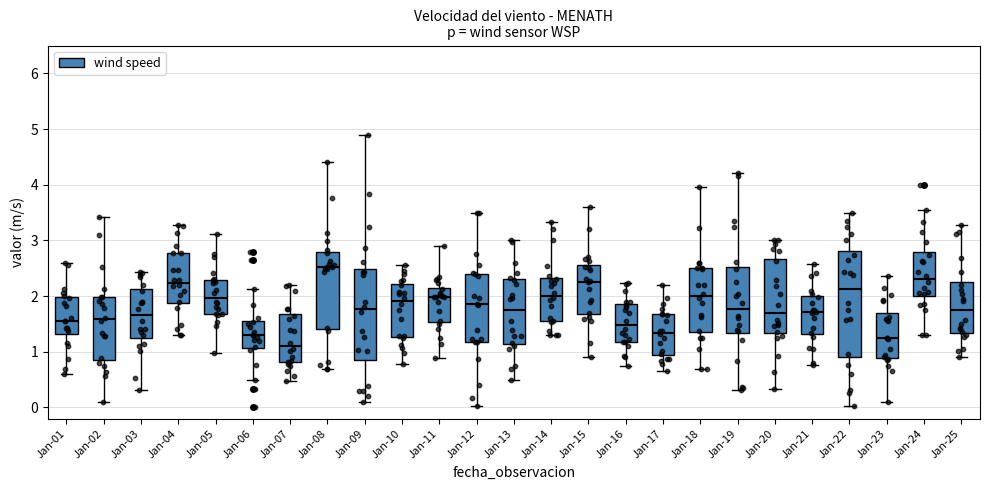

Where is the upper edge of the box for Jan-06 on the y-axis? The values are not printed on the chart, so give them approximately, as read against the axis.

1.5